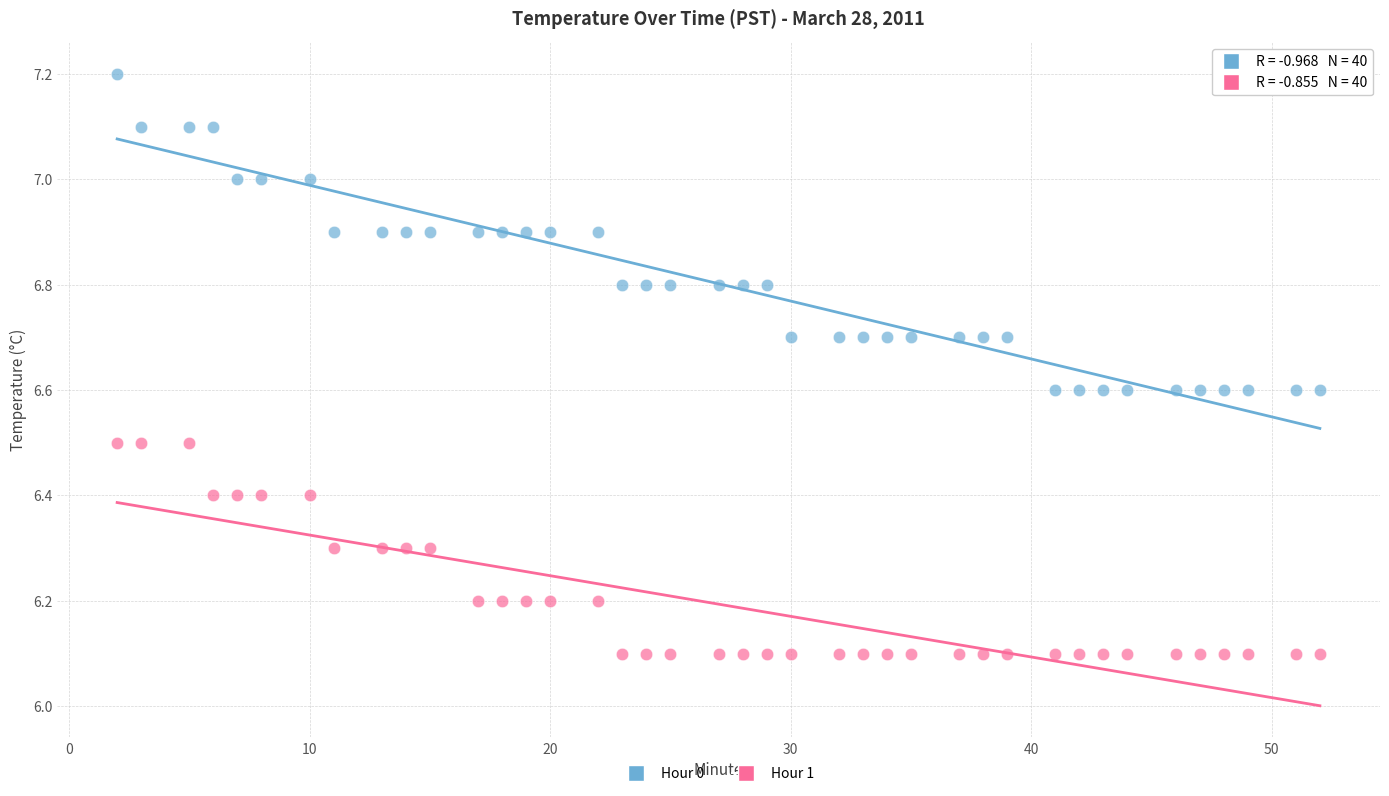

Which series contains the lowest Y value?

Hour 1